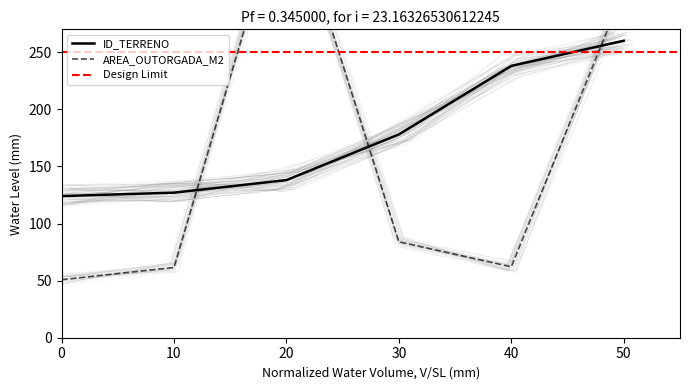

Where is ID_TERRENO nearest to the value 192?

30